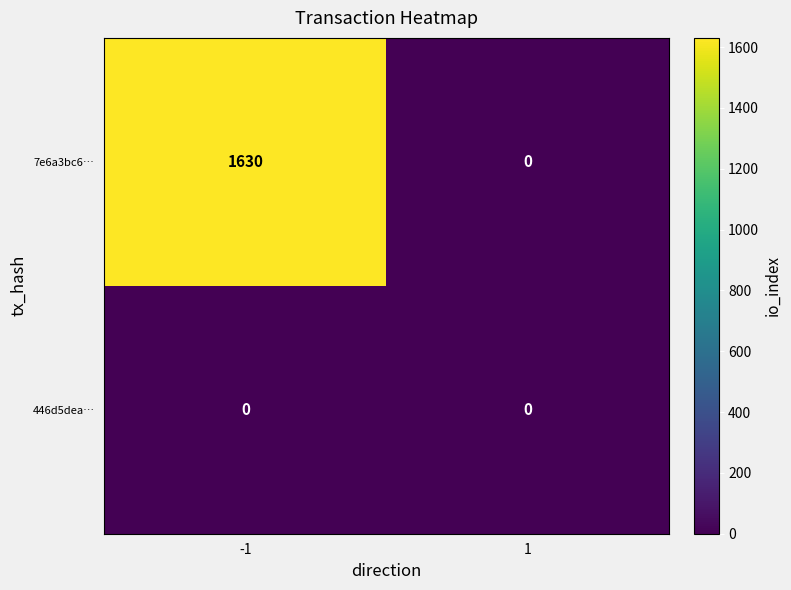

Is the value of 446d5dea… at 1 greater than the value of 7e6a3bc6… at -1?

No